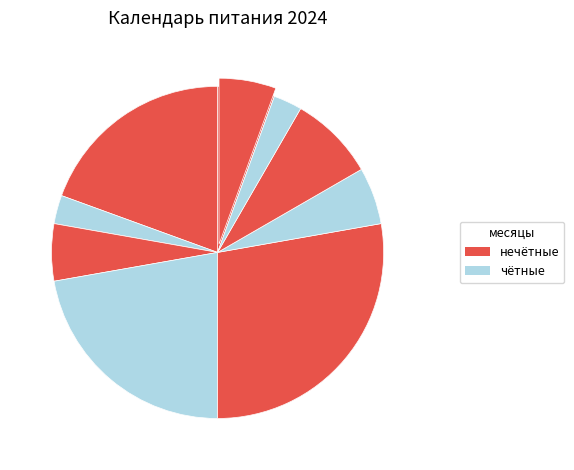

To the nearest percent, what is the combined percentage of апрель and май?

20%